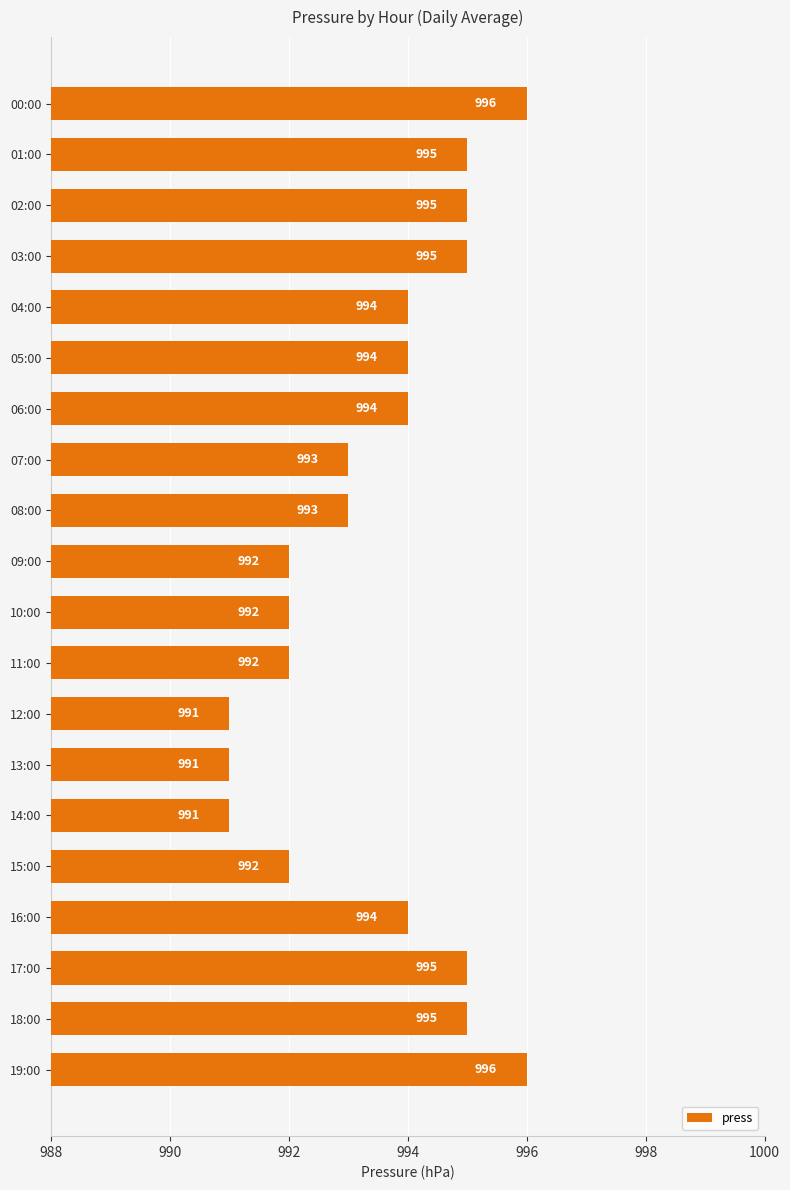

Approximately how many times larger is the value at 00:00 compared to 05:00?

1.0